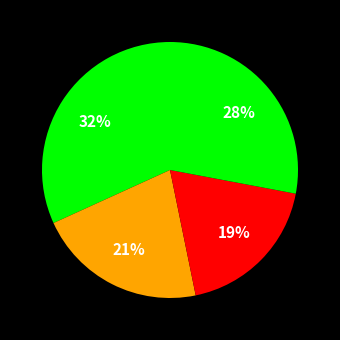

Which slice is the smallest?

3